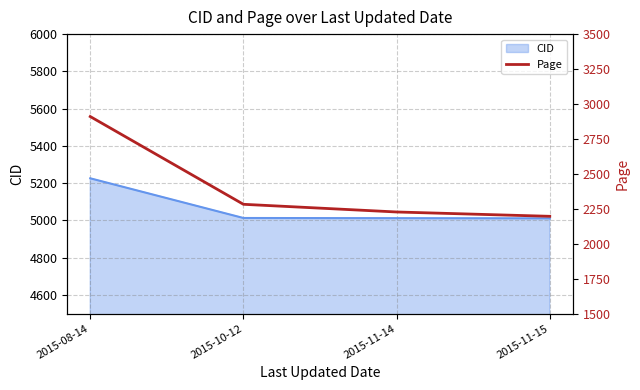

How many lines are shown in the chart?

1